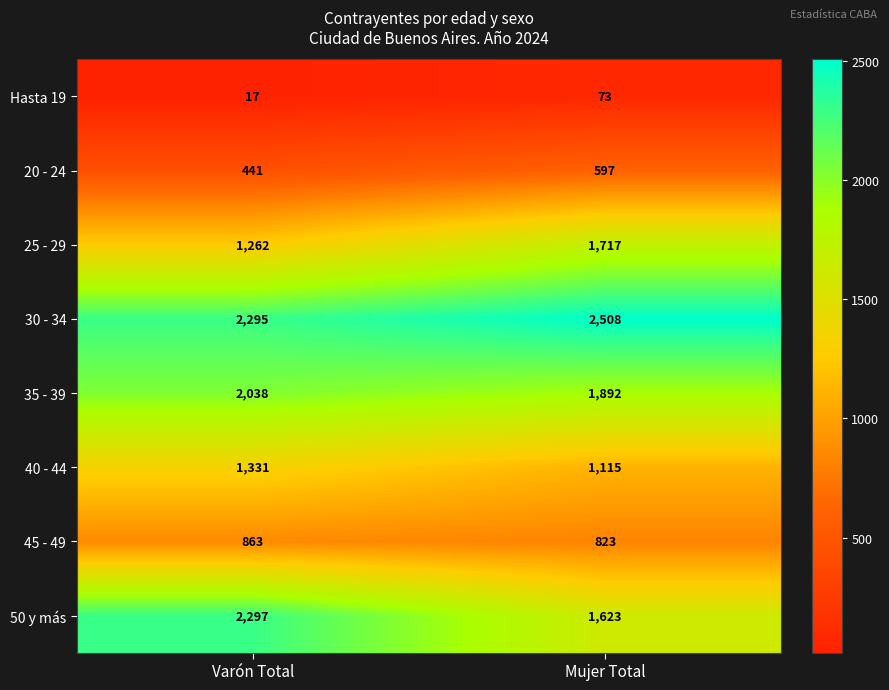

Where is Hasta 19 nearest to the value 45?

Varón Total